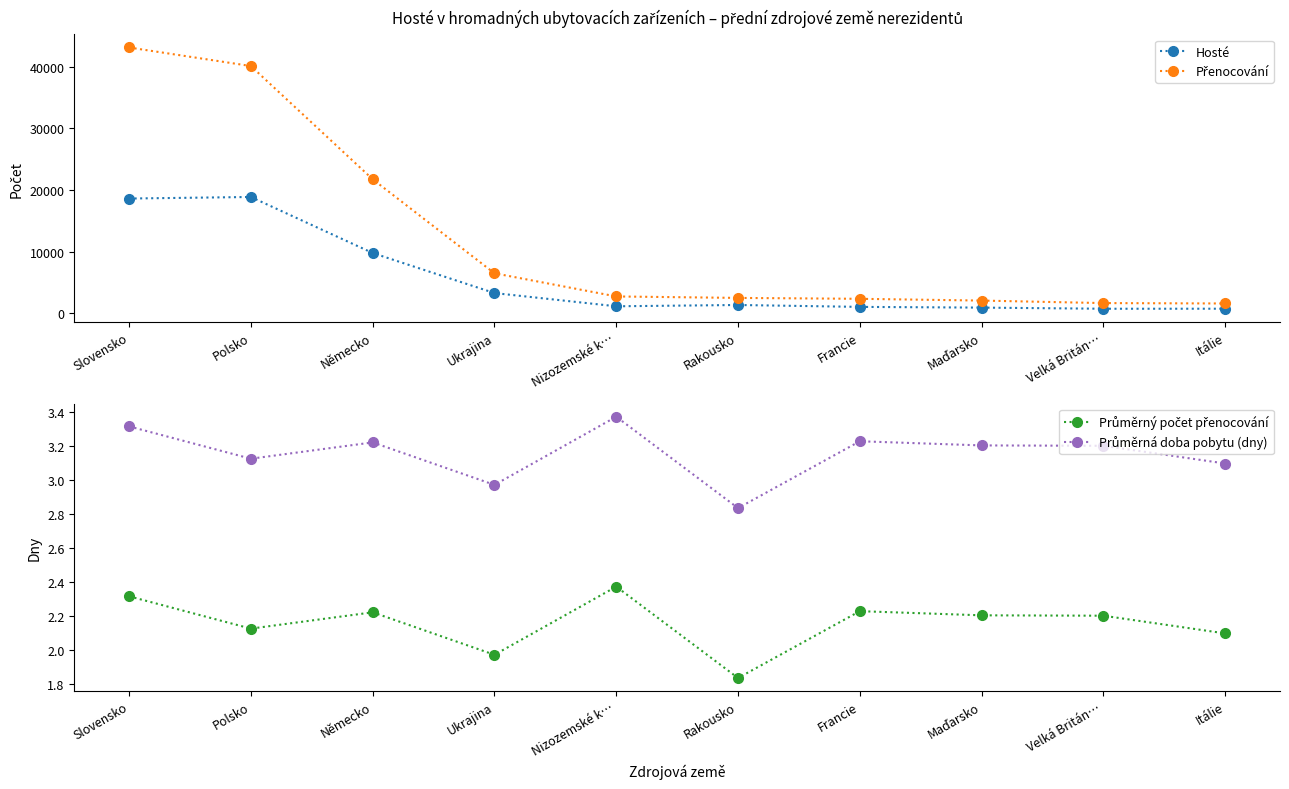

Is the value of Průměrná doba pobytu (dny) at Itálie greater than the value of Přenocování at Rakousko?

No